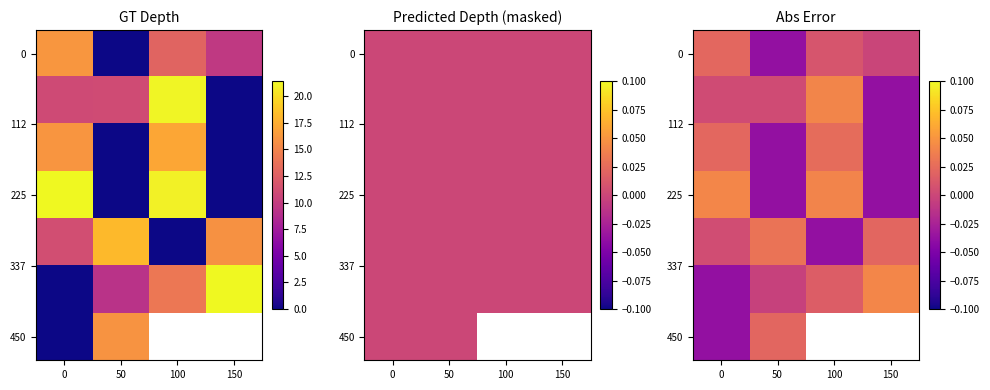

What is the spread (max minus min) of values at 100?

0.1